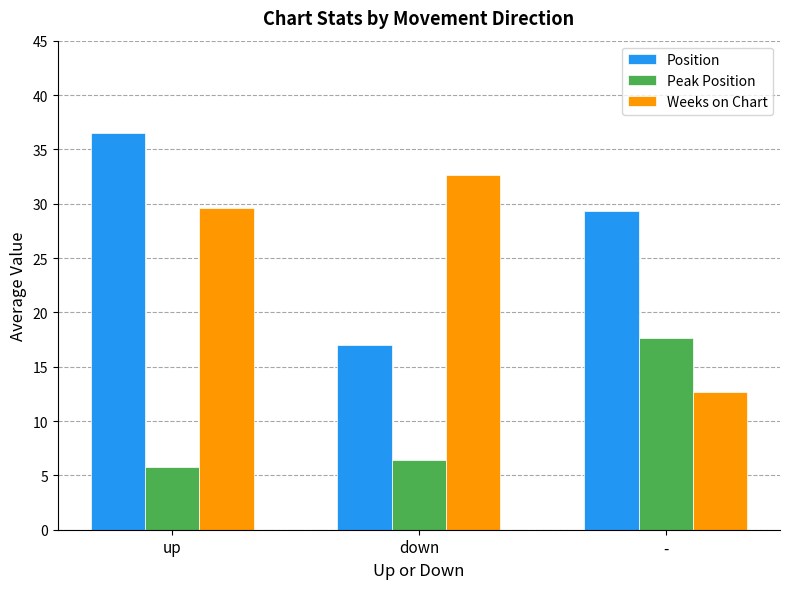

What is the sum of the Position values at down and -?

46.3